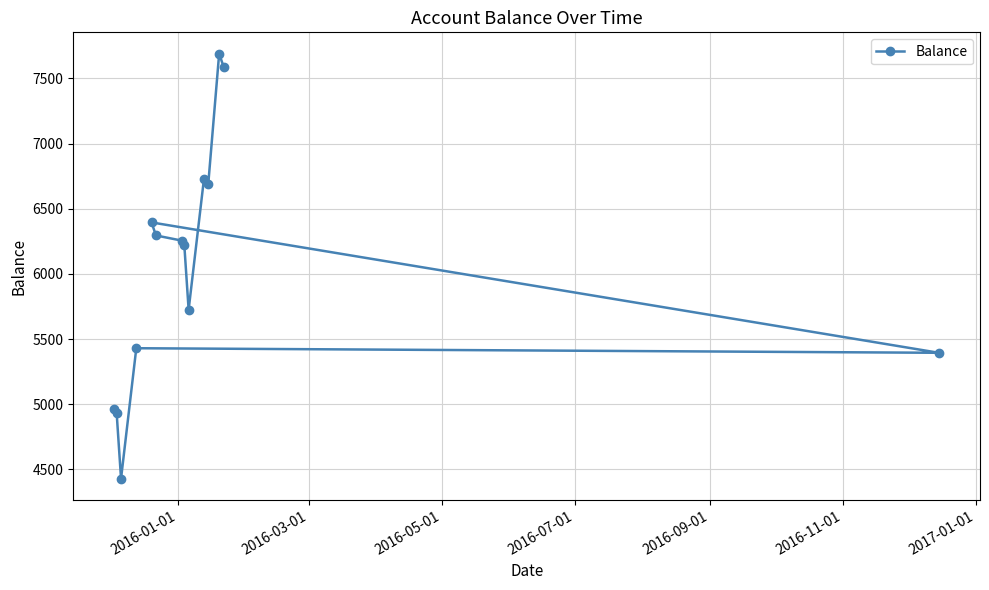

What is the greatest value displayed?

7690